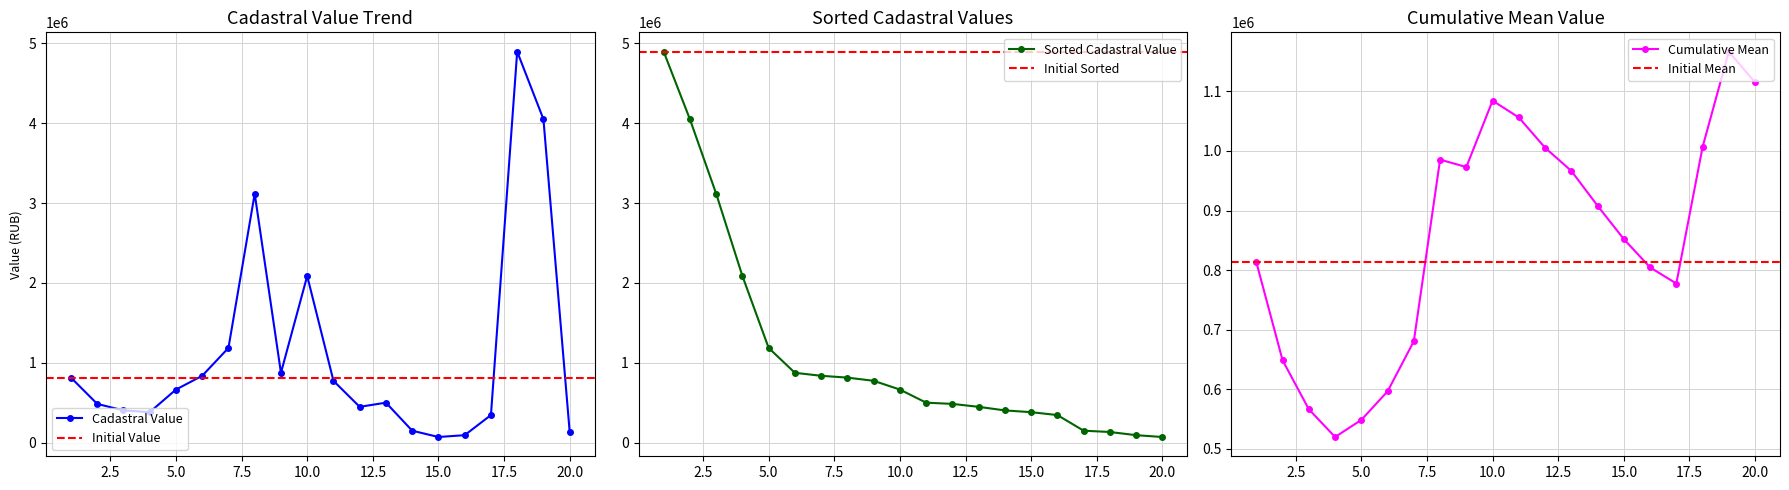

What is the sum of all values?

22298763.8